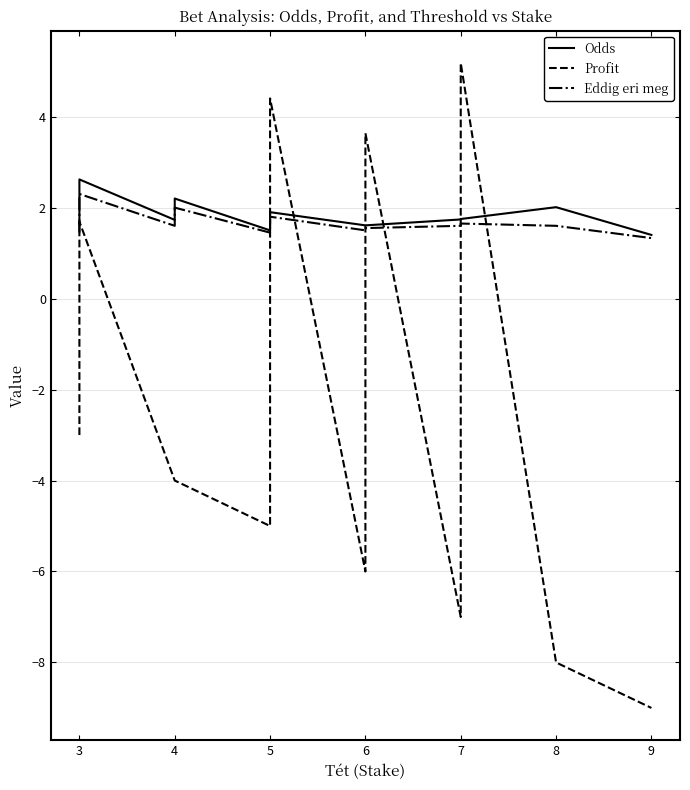

What is the sum of the Eddig eri meg values at 3 and 4?

3.6